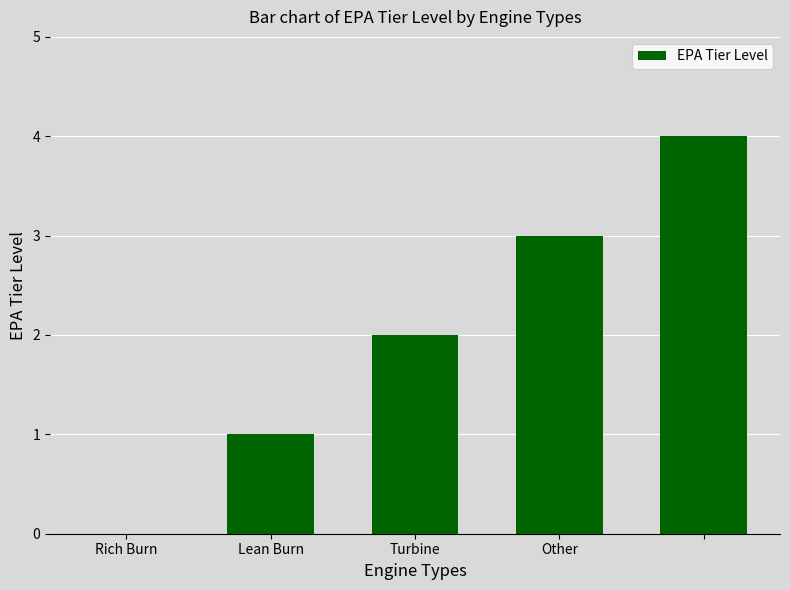

What is the sum of all values?

10